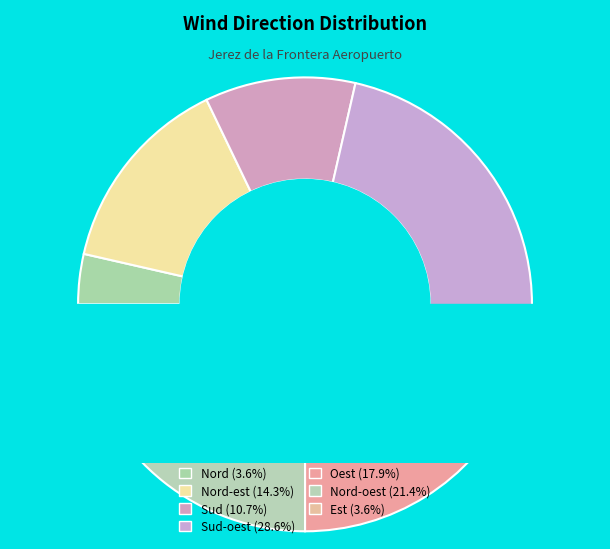

To the nearest percent, what portion does Sud-oest represent?

29%